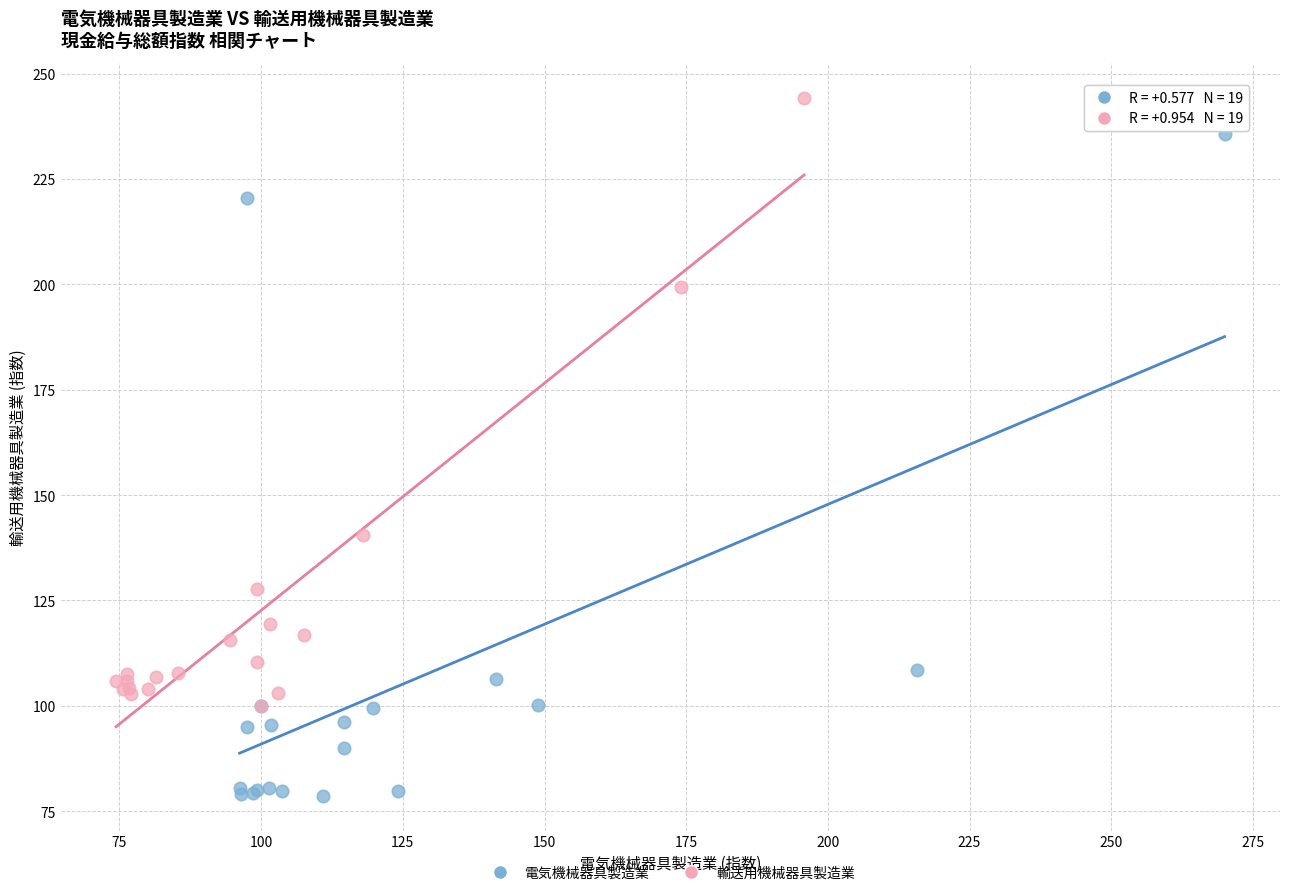

Which series has the largest Y range (max minus min)?

電気機械器具製造業